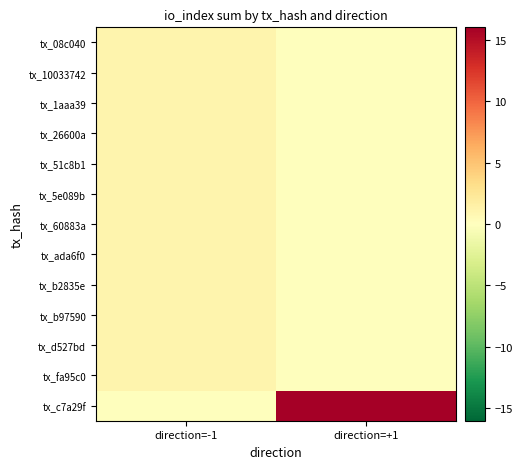

Between direction=+1 and direction=-1, which is larger?

direction=-1